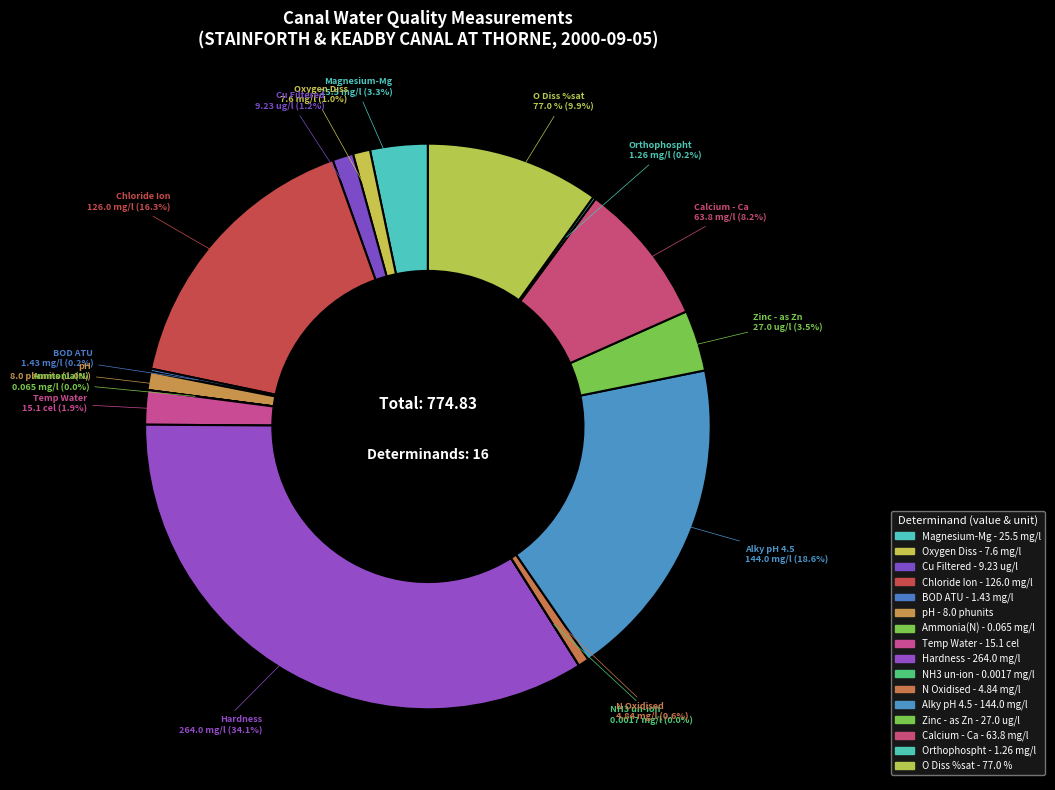

To the nearest percent, what is the difference between the Oxygen Diss and Hardness slice percentages?

33%